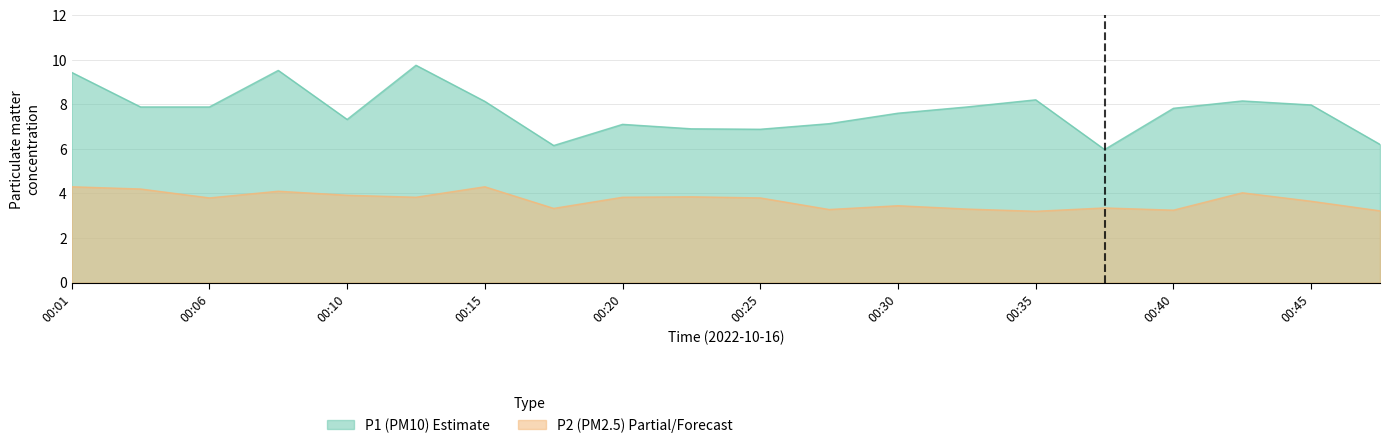

Does the chart display data point markers on the line(s)?

No